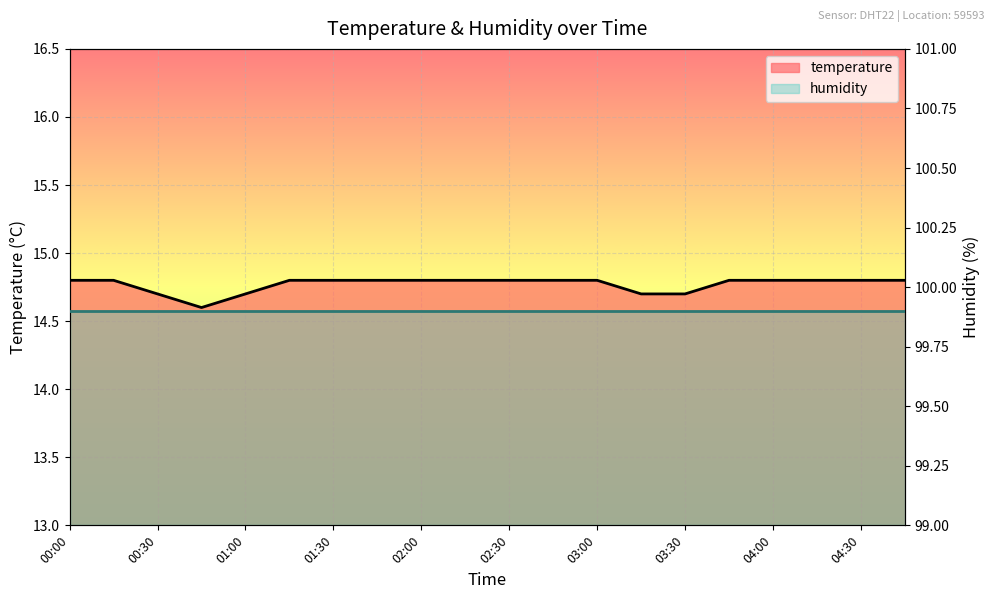

What is the label of the 17th point from the left?

04:00